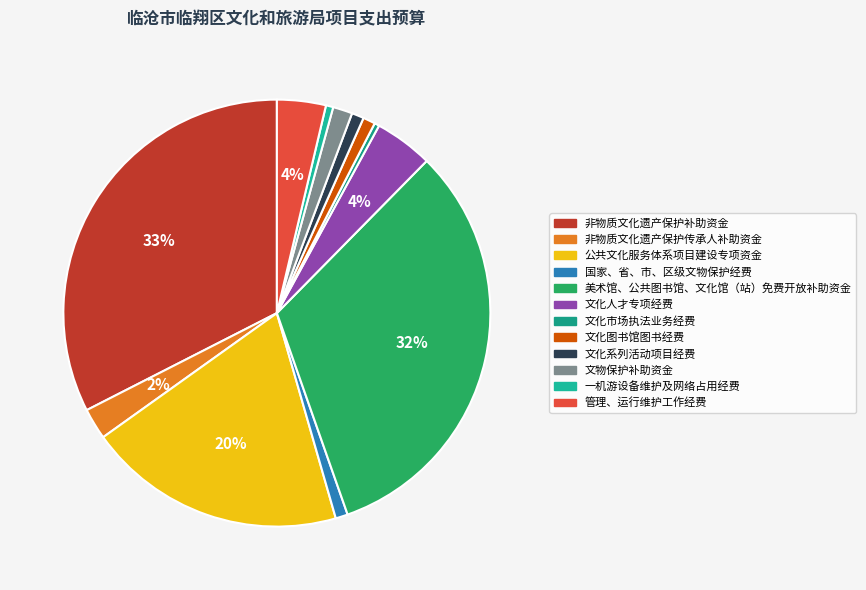

Does 美术馆、公共图书馆、文化馆（站）免费开放补助资金 represent more than half of the total?

No